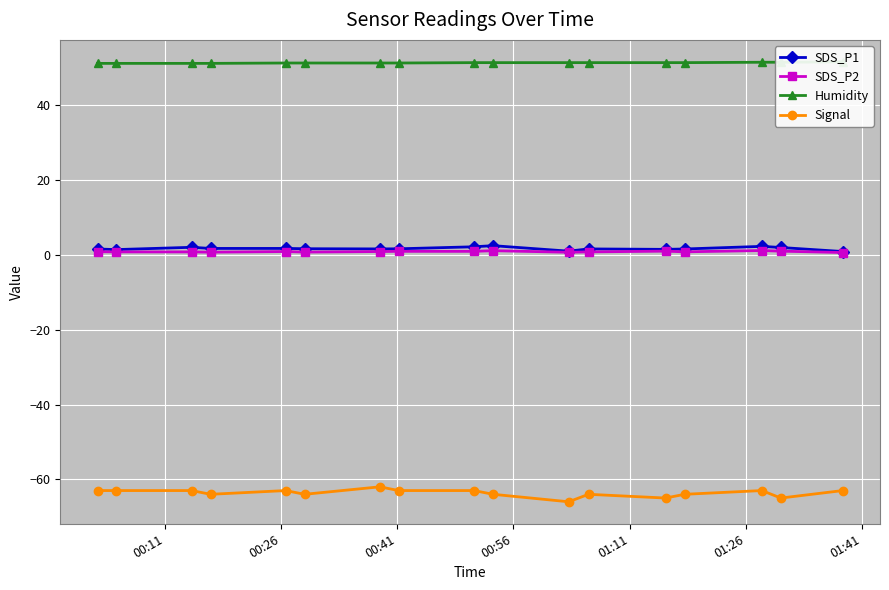

True or false: Signal and SDS_P2 cross at least once.

False